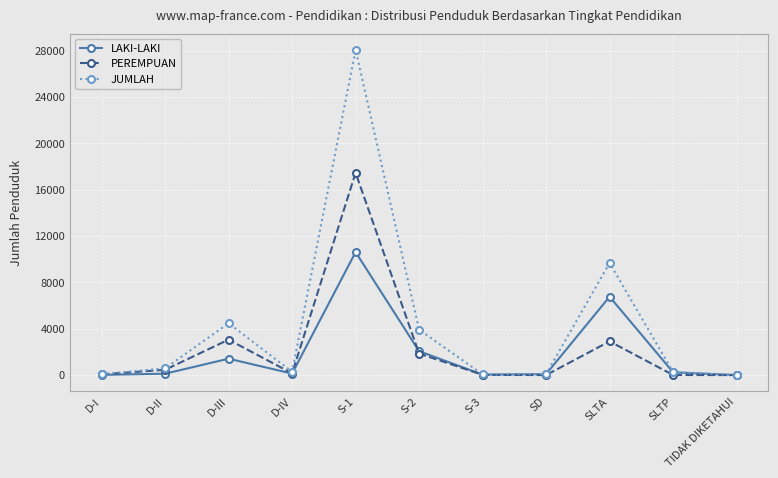

What is the value of the JUMLAH point at the 8th from the left?

87